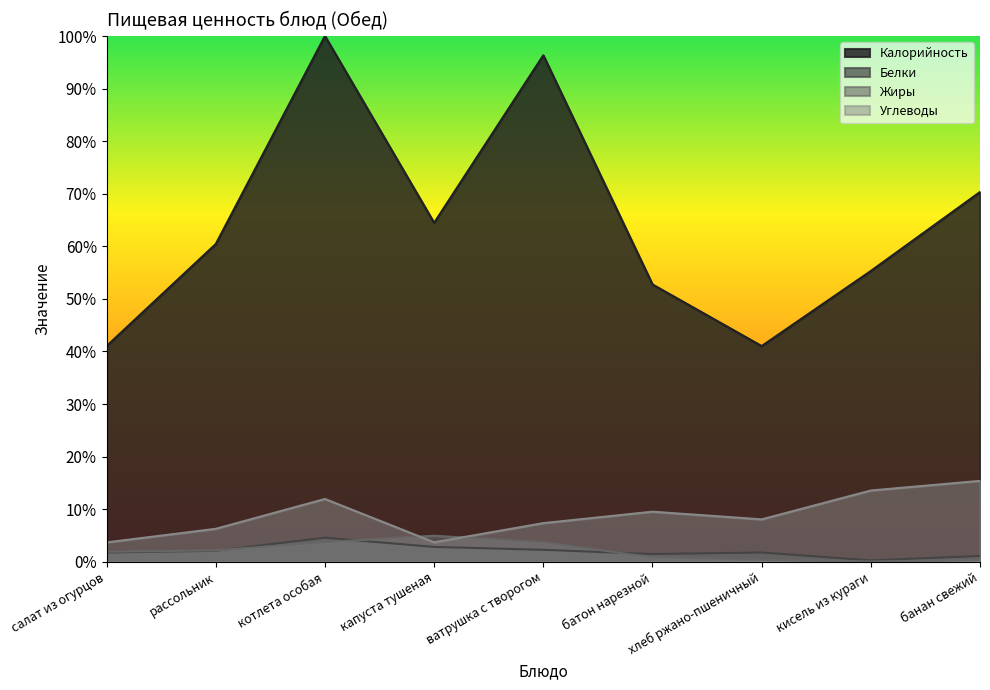

What is the label of the 7th point from the left?

хлеб ржано-пшеничный